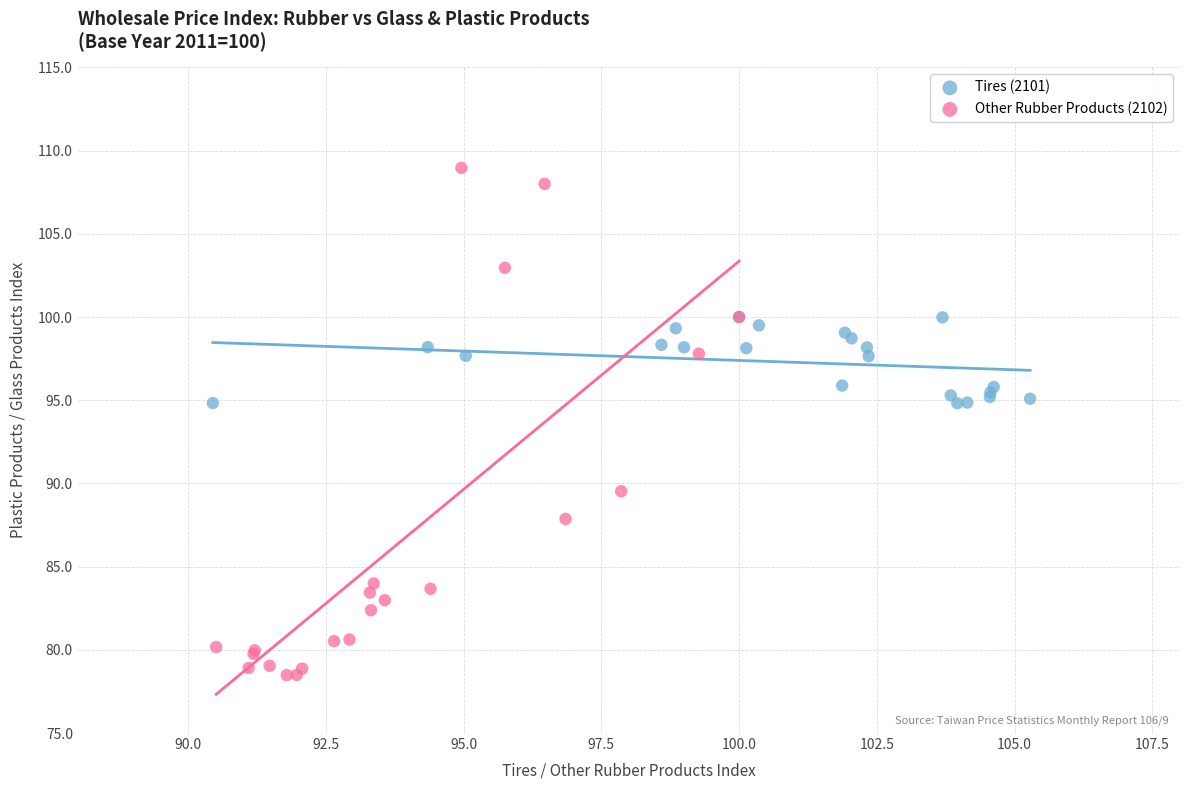

Which series reaches the minimum Y coordinate?

Other Rubber Products (2102)